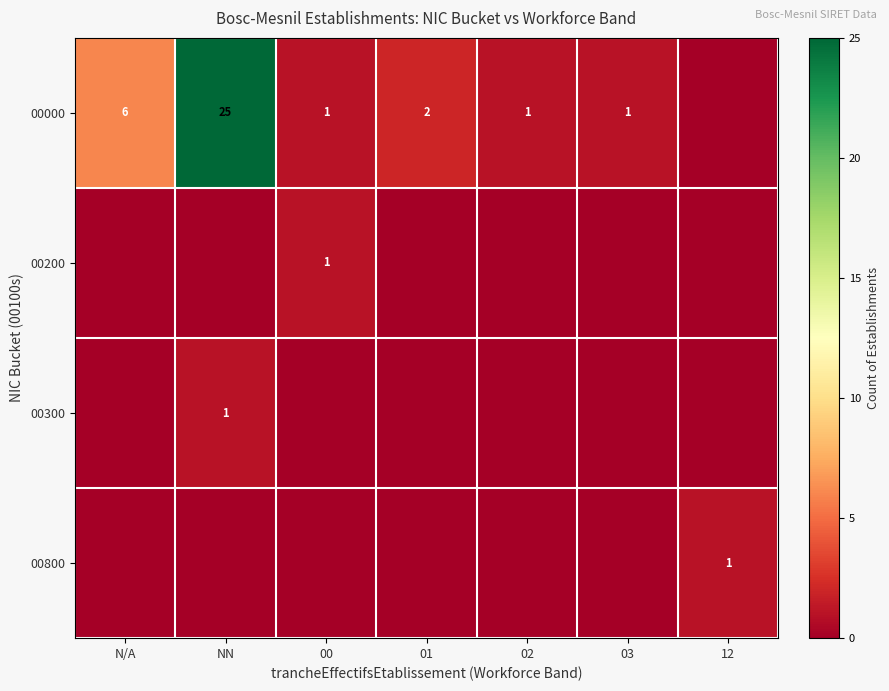

What is the difference between the 00000 values at NN and 00?

24